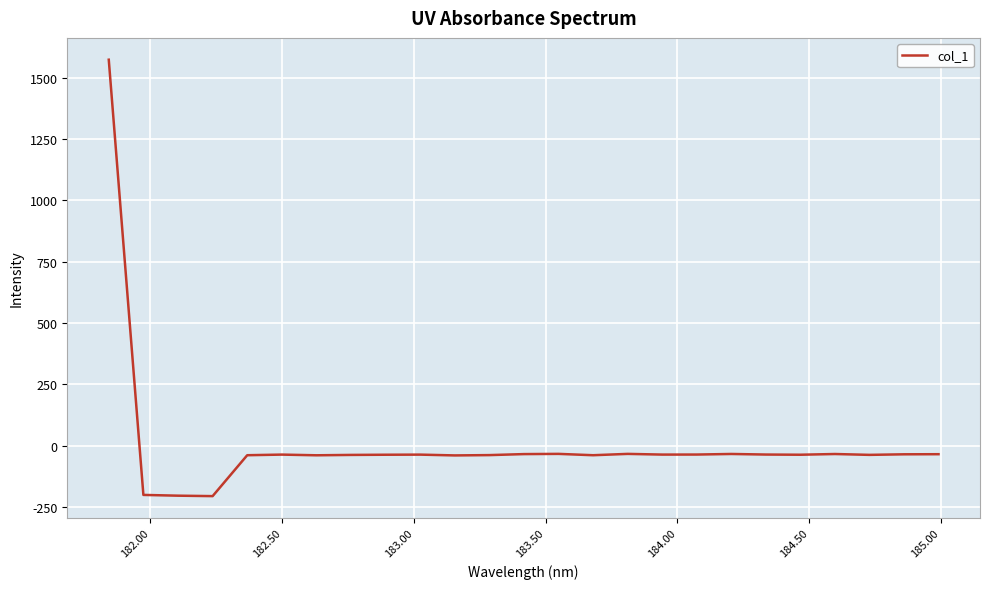

What is the maximum value shown in the chart?

1572.7